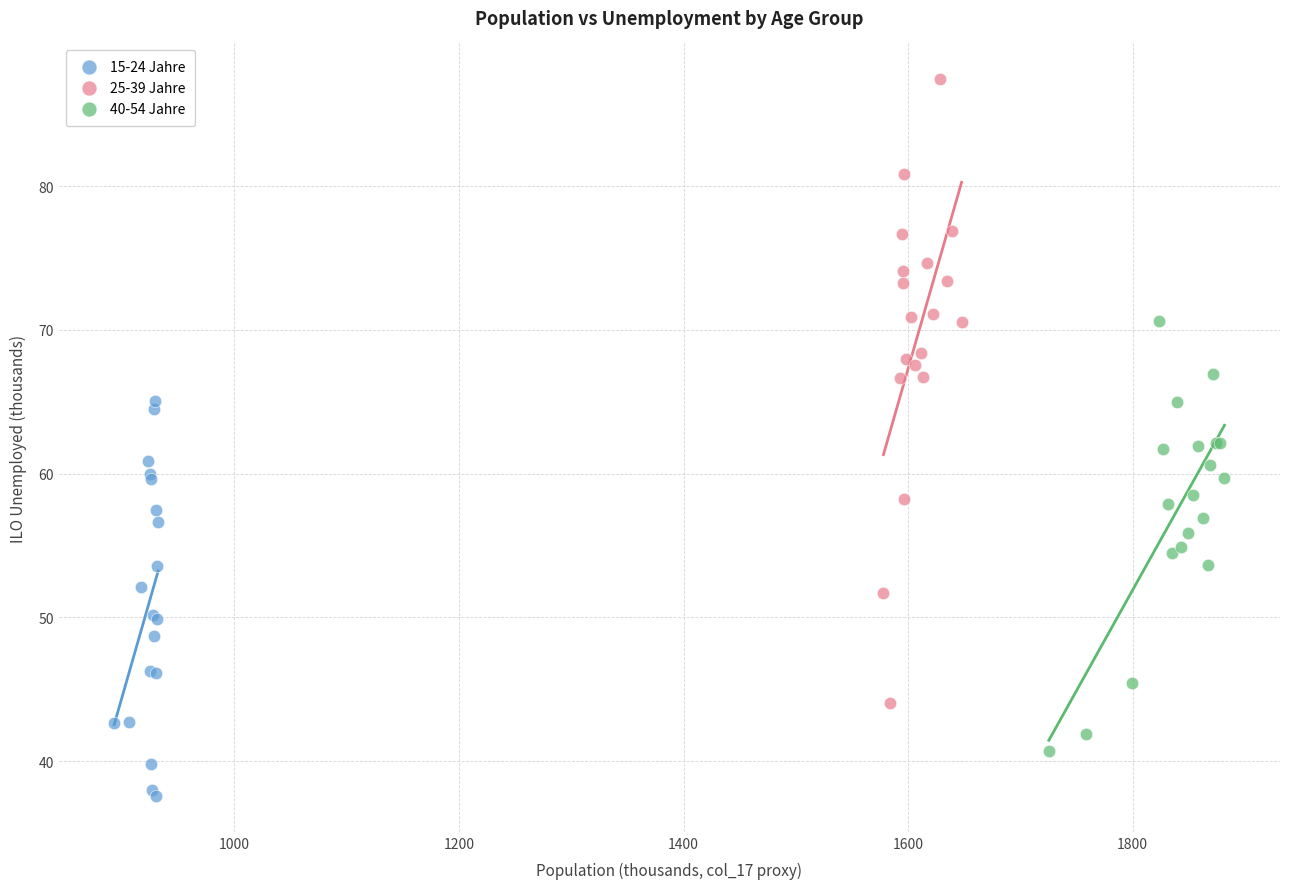

Which series has the widest spread of Y values?

25-39 Jahre